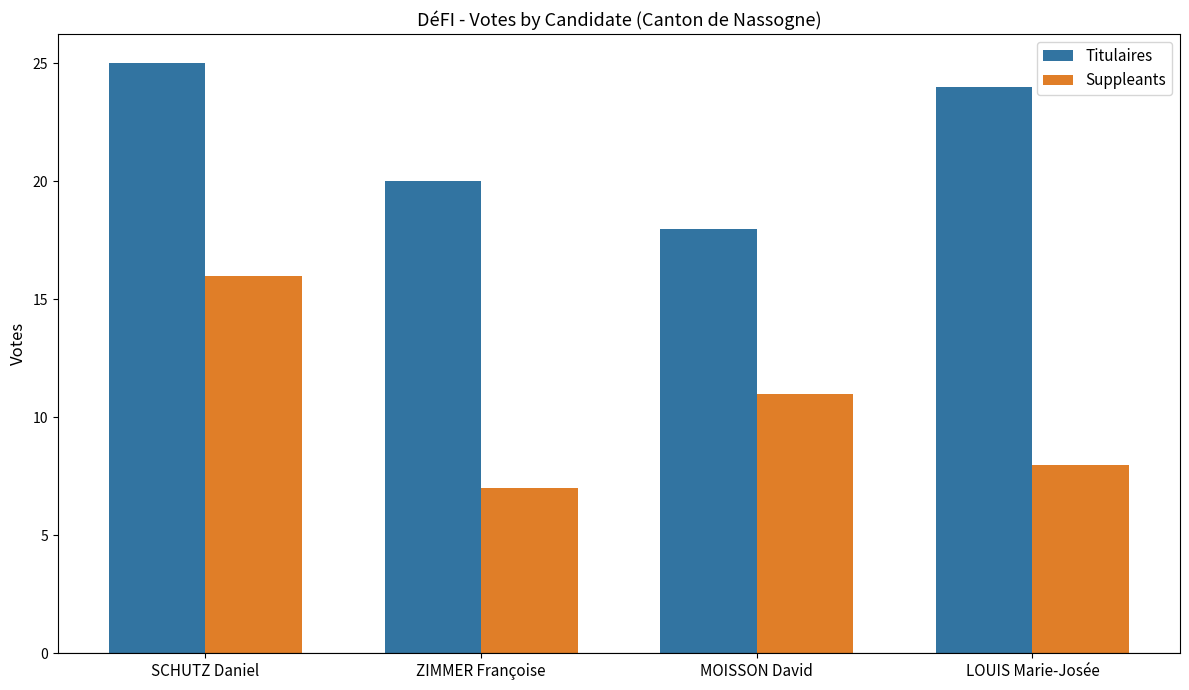

Is the value of Suppleants at LOUIS Marie-Josée greater than the value of Titulaires at ZIMMER Françoise?

No